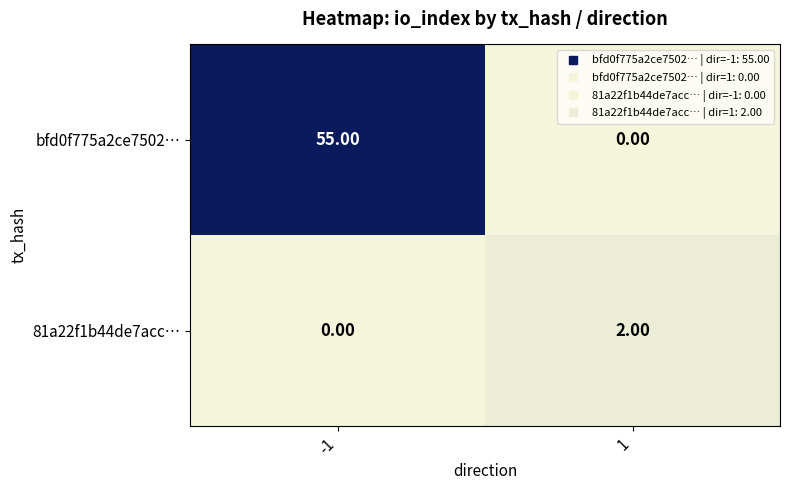

What is the difference between the maximum and minimum values in the bfd0f775a2ce7502… series?

55